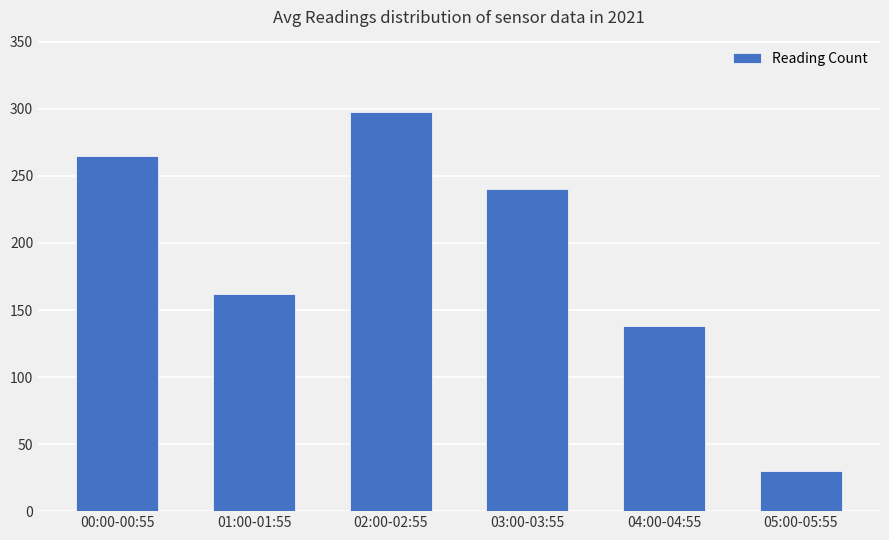

What position from the right is 00:00-00:55?

6